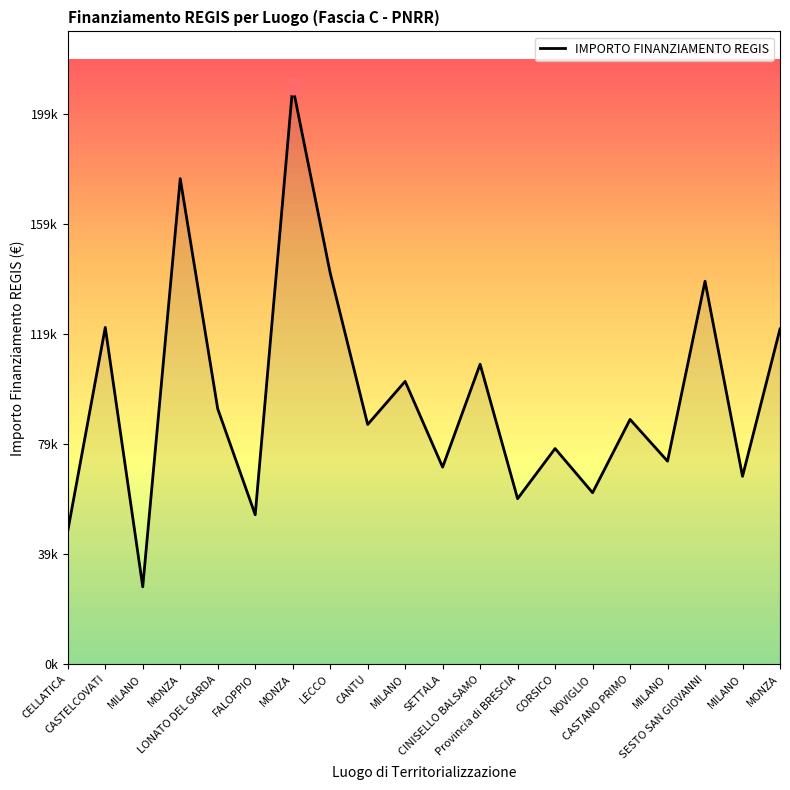

Reading left to right, transcribe all the data shown in this chart.

CELLATICA=48346.8	CASTELCOVATI=122140.8	MILANO=28066.4	MONZA=176111.0	LONATO DEL GARDA=92624.5	FALOPPIO=54201.1	MONZA=209546.1	LECCO=141915.1	CANTU=86938.6	MILANO=102579.6	SETTALA=71460.6	CINISELLO BALSAMO=108800.9	Provincia di BRESCIA=60018.7	CORSICO=78210.3	NOVIGLIO=62190.4	CASTANO PRIMO=88765.7	MILANO=73626.9	SESTO SAN GIOVANNI=138893.7	MILANO=68130.9	MONZA=121579.3